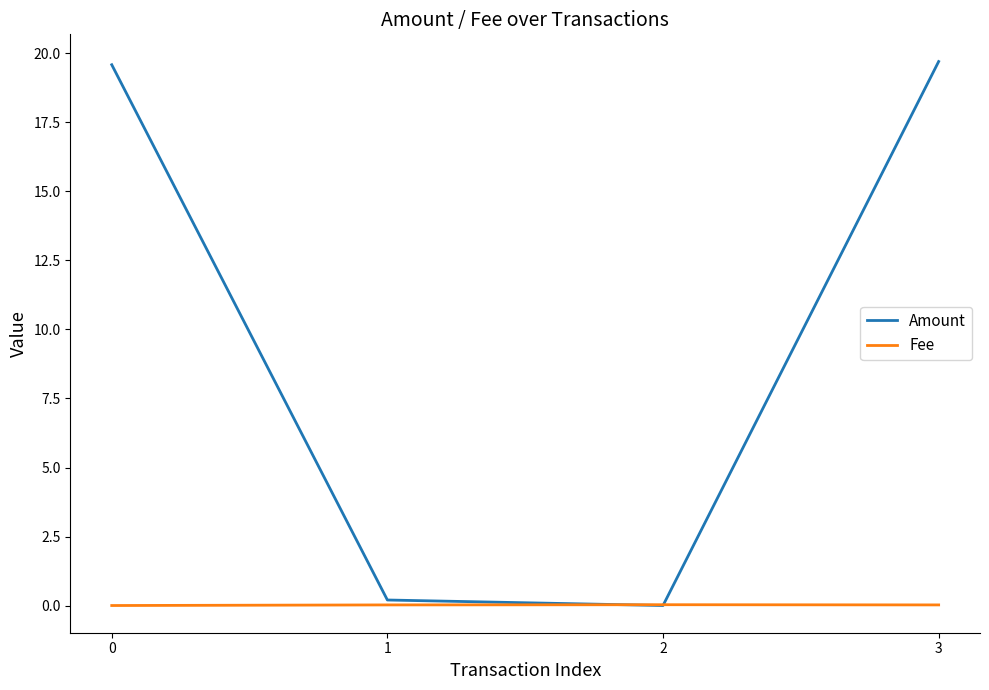

True or false: Amount has a value of 8.1 at 2.

False